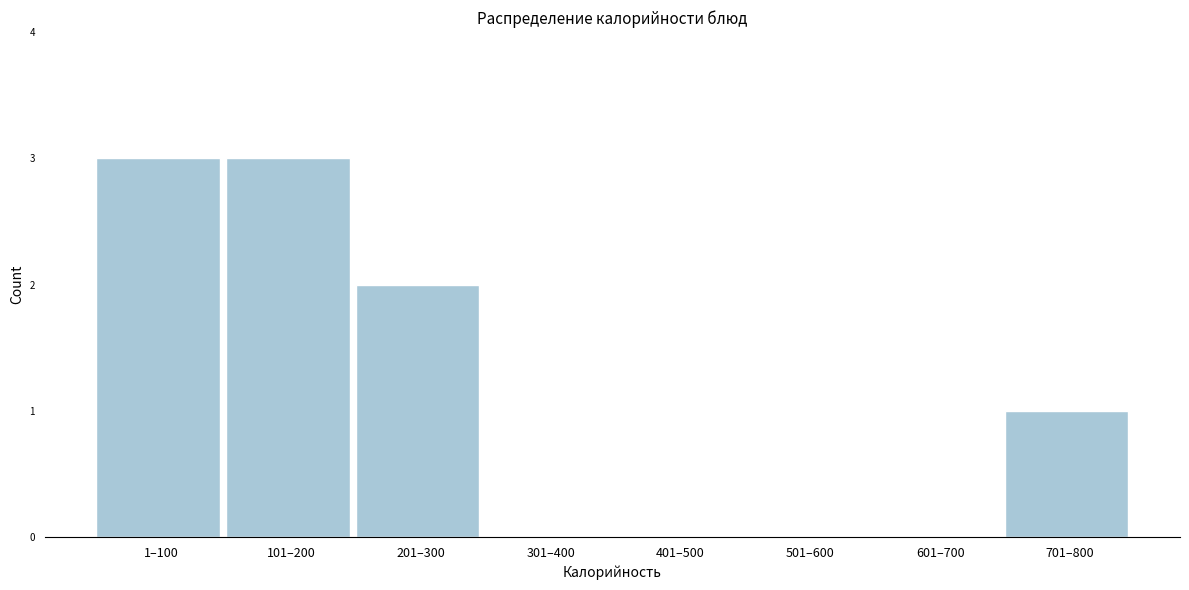

Reading left to right, transcribe all the data shown in this chart.

1–100=3	101–200=3	201–300=2	301–400=0	401–500=0	501–600=0	601–700=0	701–800=1